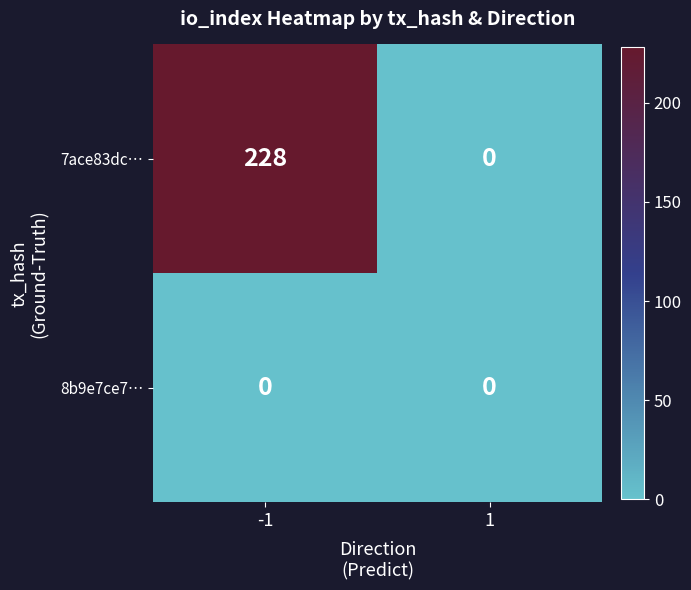

Rank the series at -1 from lowest to highest value.

8b9e7ce7…, 7ace83dc…